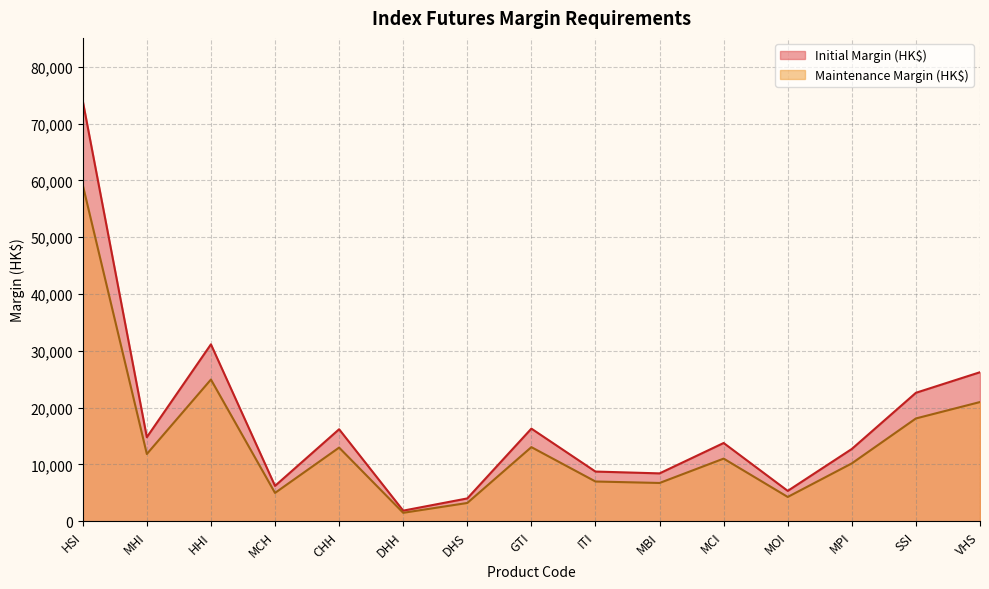

Which category has the highest value across all series?

HSI